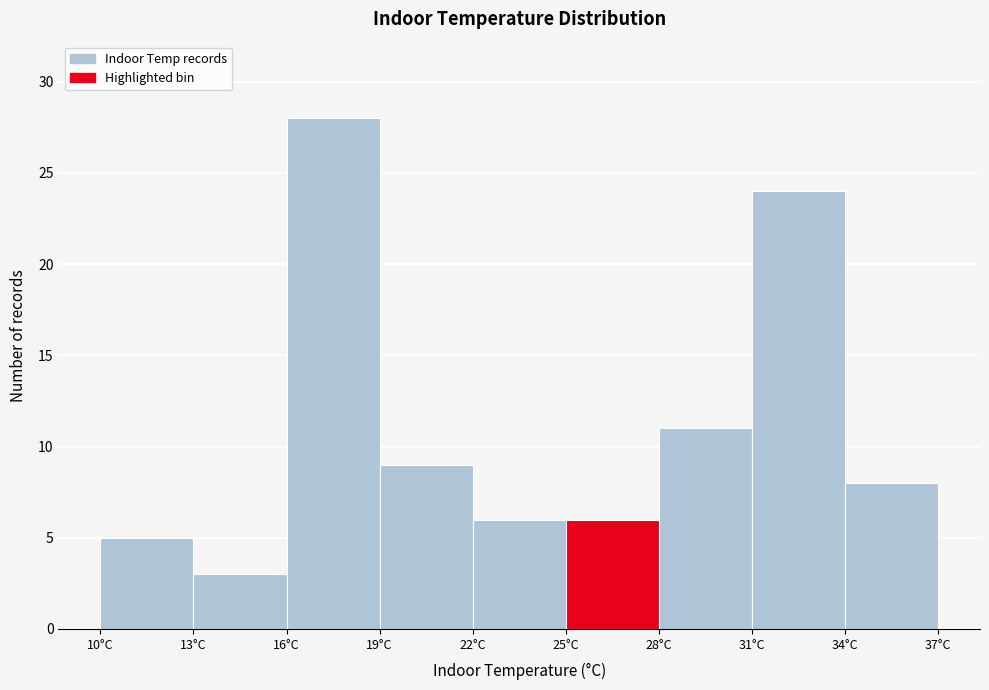

Reading left to right, transcribe this chart: for each bar, give the range it covers on the x-axis and its height. The values are not printed on the chart, so give them approximately, as read against the axis.

10 to 13: 5
13 to 16: 3
16 to 19: 28
19 to 22: 9
22 to 25: 6
25 to 28: 6
28 to 31: 11
31 to 34: 24
34 to 37: 8